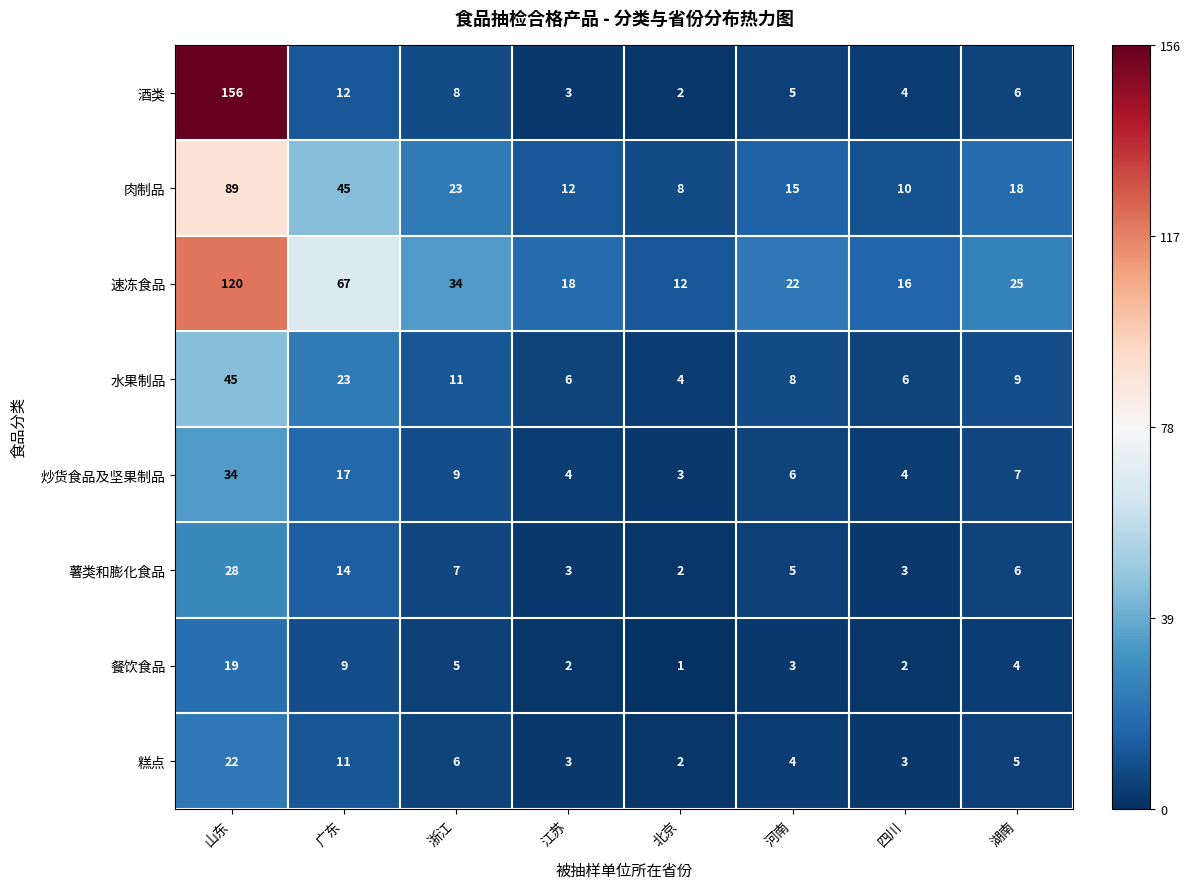

Which series has the largest total across all categories?

速冻食品